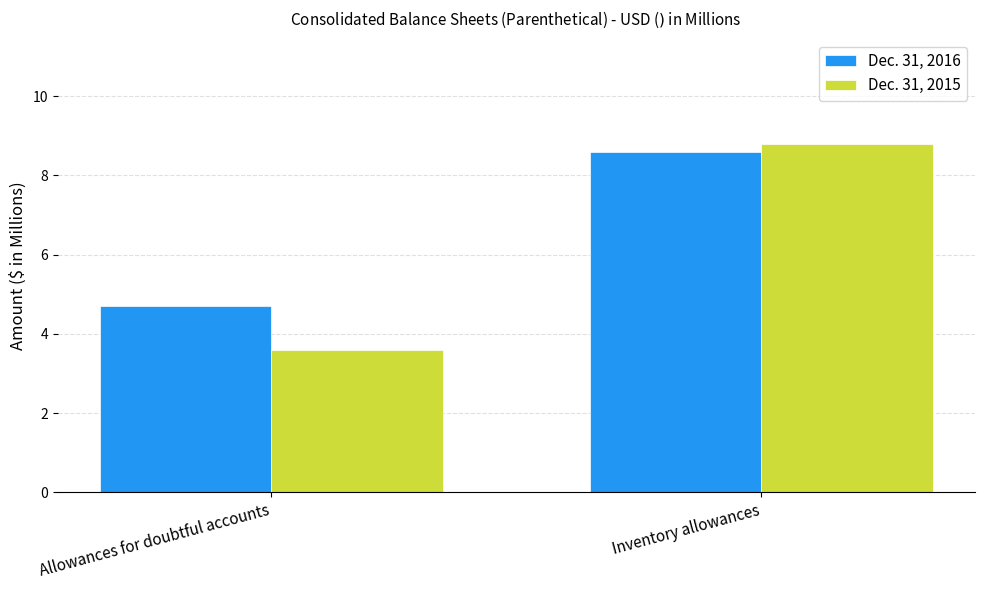

What is the difference between the Dec. 31, 2016 values at Inventory allowances and Allowances for doubtful accounts?

3.9